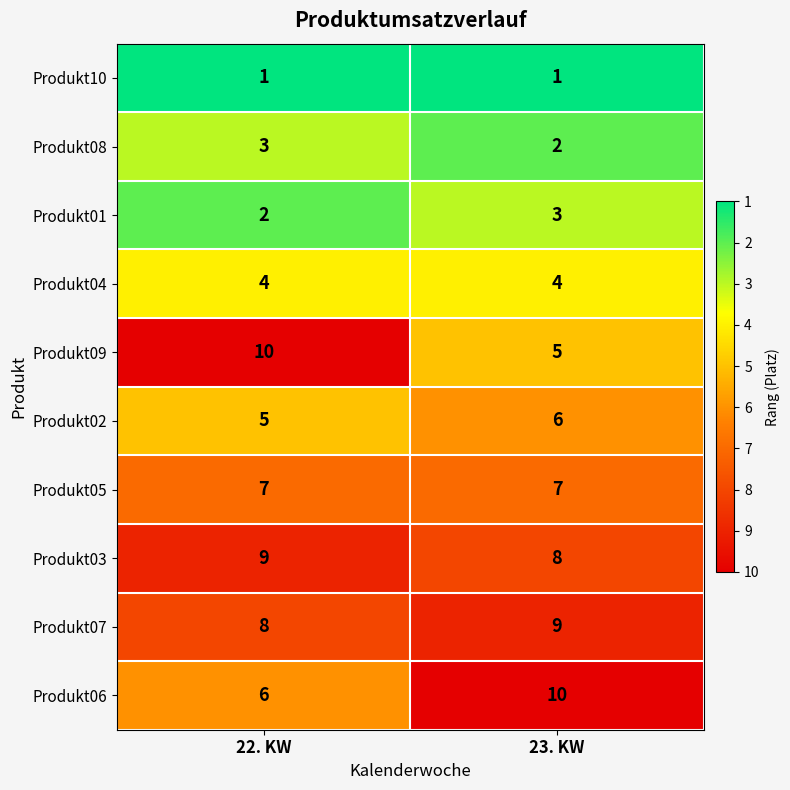

Reading left to right, list all the values displayed in this chart.

Produkt10: 22. KW=1	23. KW=1
Produkt08: 22. KW=3	23. KW=2
Produkt01: 22. KW=2	23. KW=3
Produkt04: 22. KW=4	23. KW=4
Produkt09: 22. KW=10	23. KW=5
Produkt02: 22. KW=5	23. KW=6
Produkt05: 22. KW=7	23. KW=7
Produkt03: 22. KW=9	23. KW=8
Produkt07: 22. KW=8	23. KW=9
Produkt06: 22. KW=6	23. KW=10